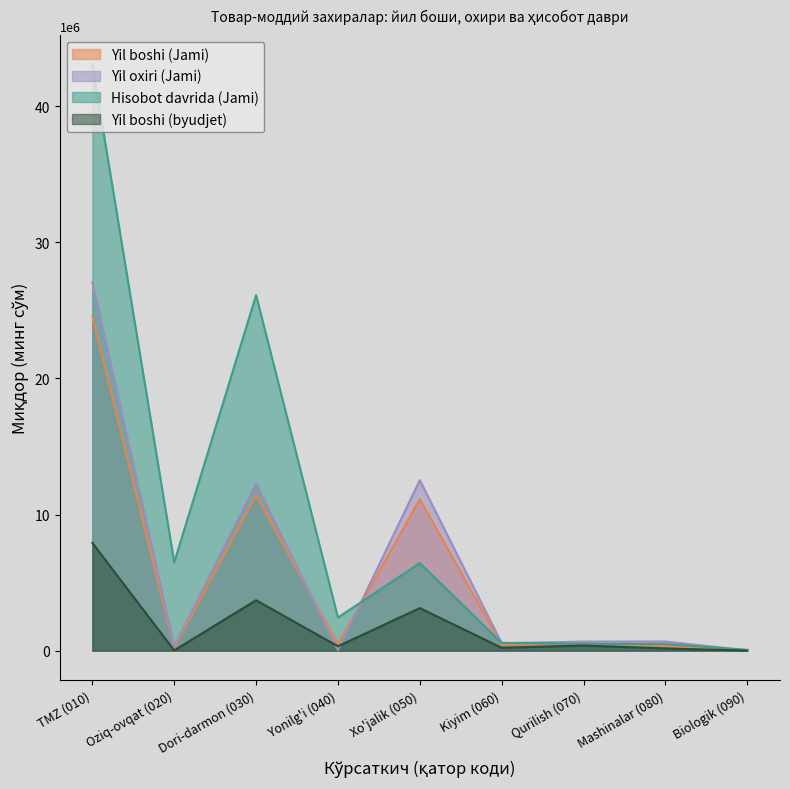

True or false: Yil boshi (byudjet) and Hisobot davrida (Jami) intersect in this chart.

False